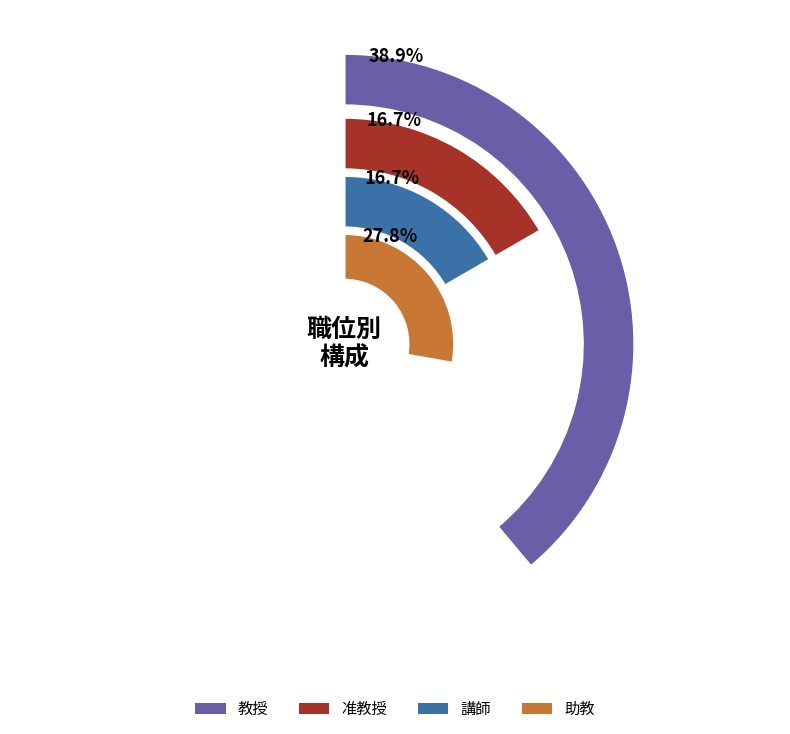

Which series has the largest range (max minus min)?

准教授